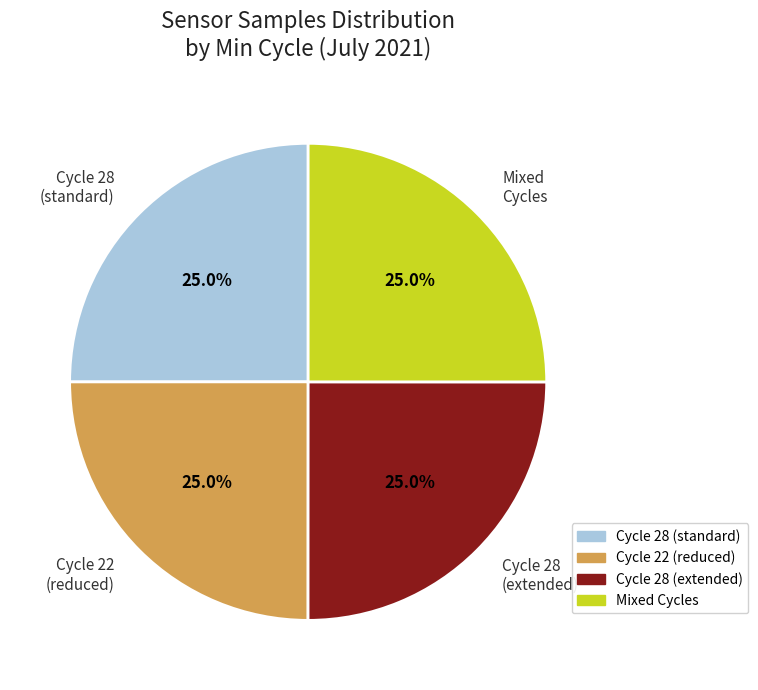

How much of the chart is everything except Cycle 22 (reduced)?

75.0%